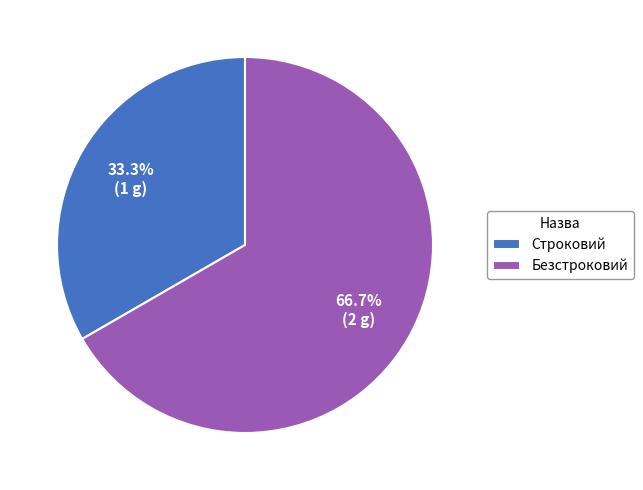

Is it true that Строковий is 33% of the pie?

True